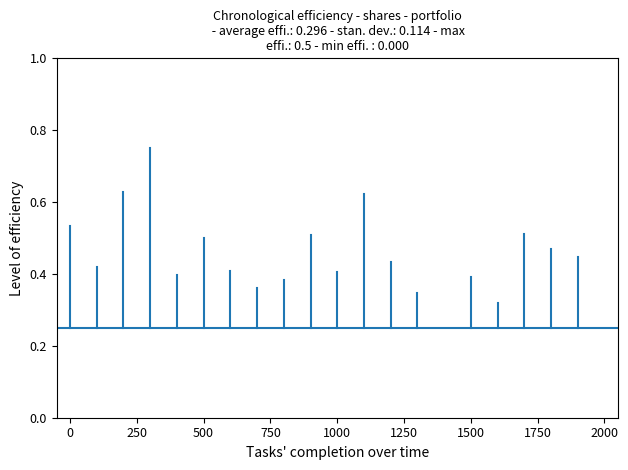

What value does the data have at 0?

0.2